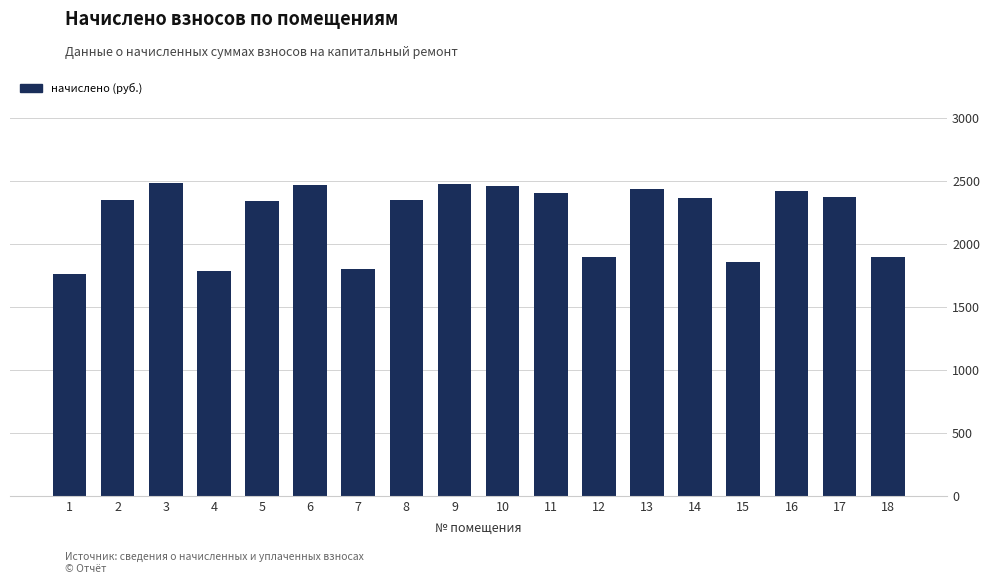

What is the maximum value shown in the chart?

2485.1